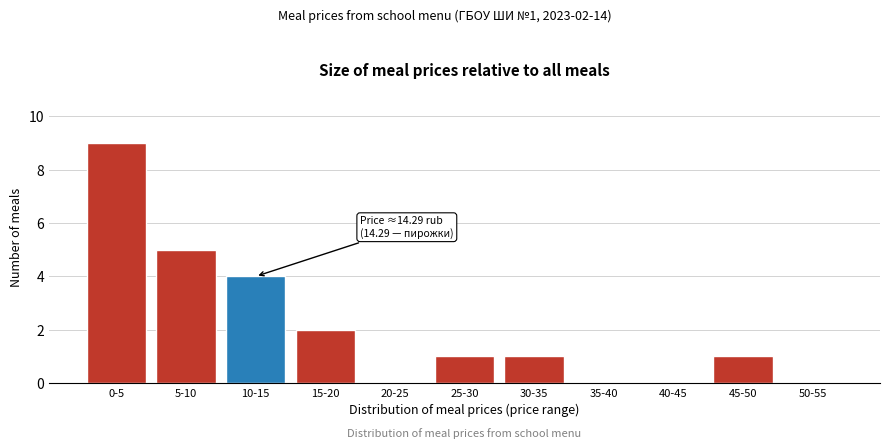

Reading left to right, extract all data points from this chart.

0-5=9	5-10=5	10-15=4	15-20=2	20-25=0	25-30=1	30-35=1	35-40=0	40-45=0	45-50=1	50-55=0